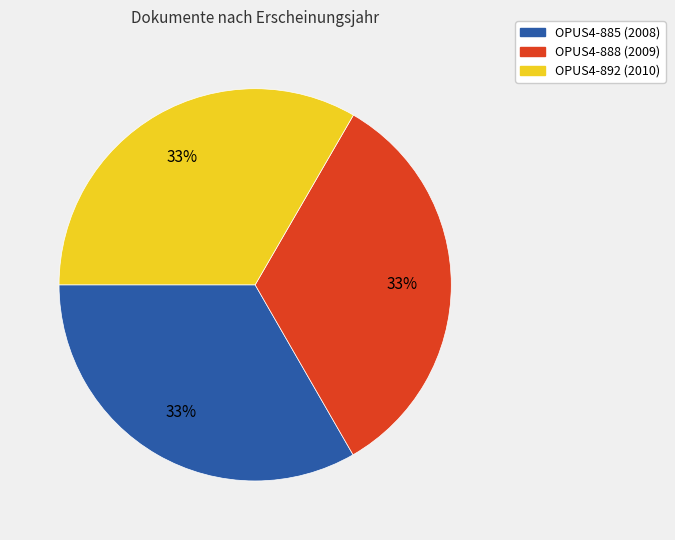

Approximately how many times larger is the value at OPUS4-885 compared to OPUS4-888?

1.0